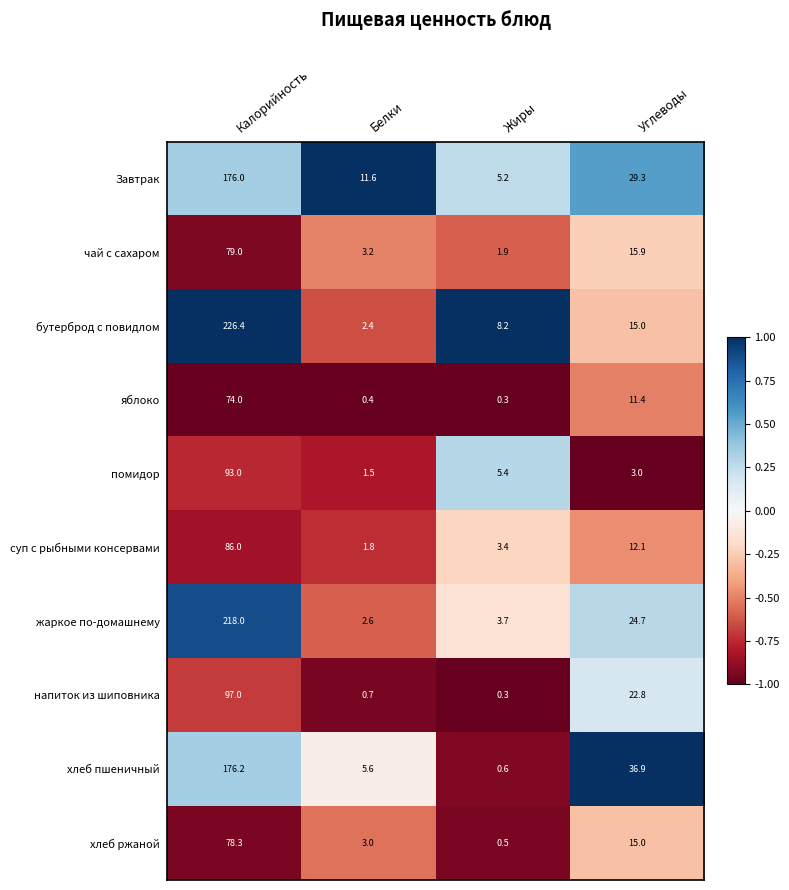

Which series has the largest total across all categories?

бутерброд с повидлом